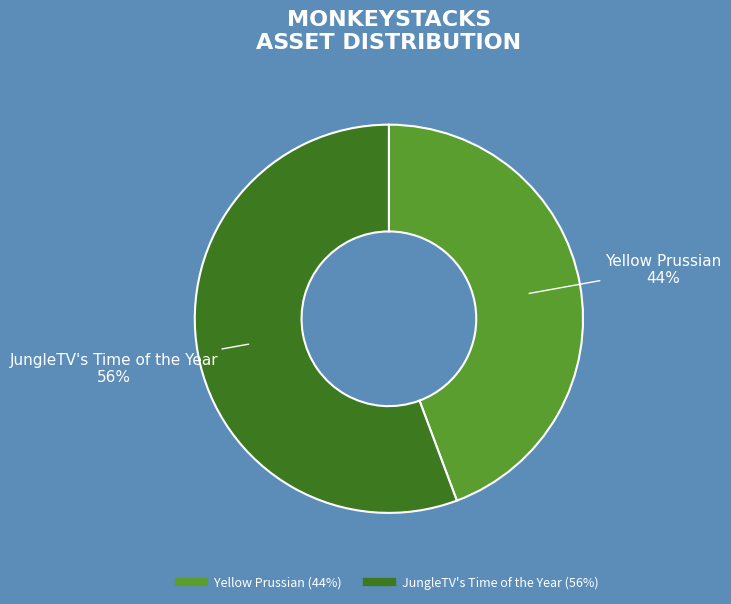

Which slice is the largest?

JungleTV's Time of the Year